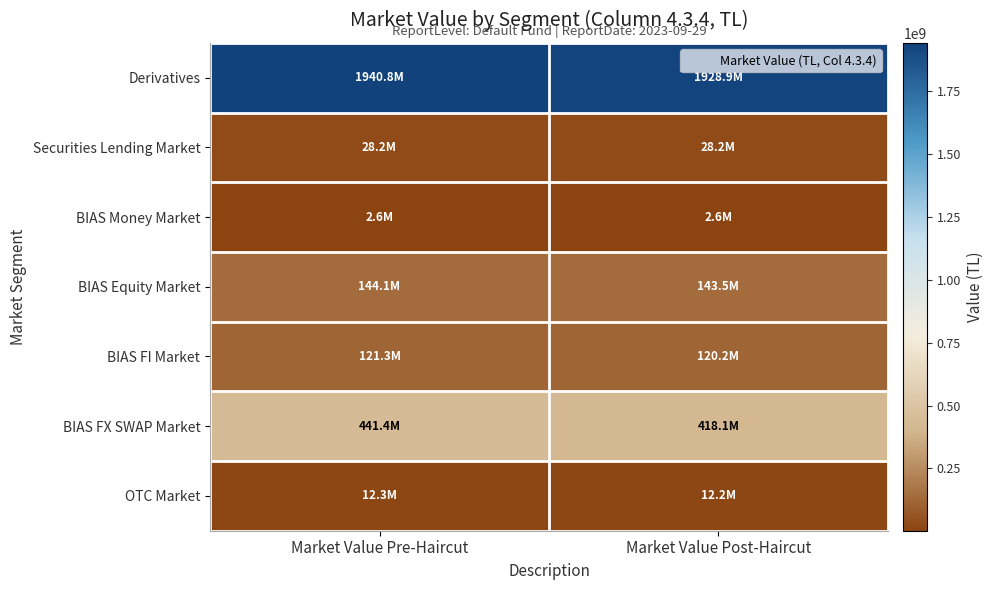

Between Market Value Pre-Haircut and Market Value Post-Haircut, which series saw the biggest shift?

BIAS FX SWAP Market